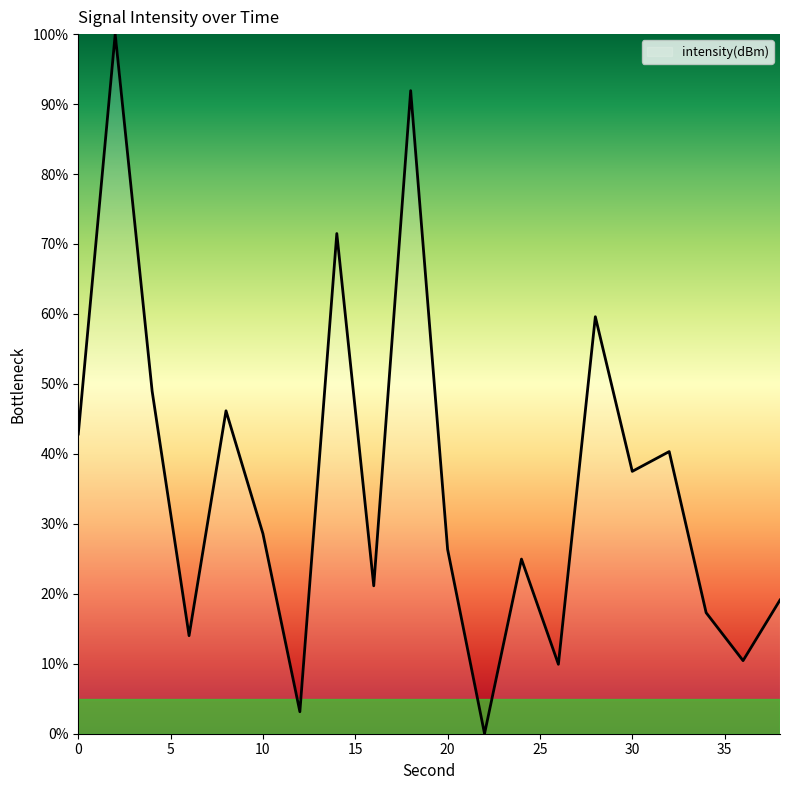

What is the difference between the maximum and minimum values?

100.0